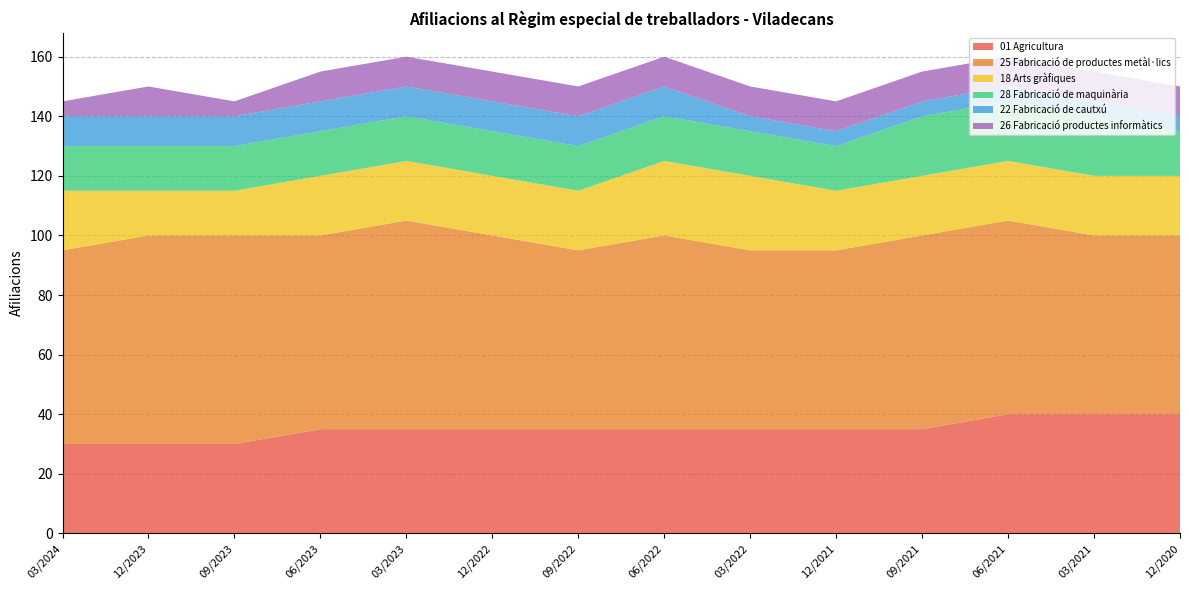

Reading right to left, transcribe all the data shown in this chart.

01 Agricultura: 12/2020=40	03/2021=40	06/2021=40	09/2021=35	12/2021=35	03/2022=35	06/2022=35	09/2022=35	12/2022=35	03/2023=35	06/2023=35	09/2023=30	12/2023=30	03/2024=30
25 Fabricació de productes metàl·lics: 12/2020=60	03/2021=60	06/2021=65	09/2021=65	12/2021=60	03/2022=60	06/2022=65	09/2022=60	12/2022=65	03/2023=70	06/2023=65	09/2023=70	12/2023=70	03/2024=65
18 Arts gràfiques: 12/2020=20	03/2021=20	06/2021=20	09/2021=20	12/2021=20	03/2022=25	06/2022=25	09/2022=20	12/2022=20	03/2023=20	06/2023=20	09/2023=15	12/2023=15	03/2024=20
28 Fabricació de maquinària: 12/2020=15	03/2021=20	06/2021=20	09/2021=20	12/2021=15	03/2022=15	06/2022=15	09/2022=15	12/2022=15	03/2023=15	06/2023=15	09/2023=15	12/2023=15	03/2024=15
22 Fabricació de cautxú: 12/2020=5	03/2021=5	06/2021=5	09/2021=5	12/2021=5	03/2022=5	06/2022=10	09/2022=10	12/2022=10	03/2023=10	06/2023=10	09/2023=10	12/2023=10	03/2024=10
26 Fabricació productes informàtics: 12/2020=10	03/2021=10	06/2021=10	09/2021=10	12/2021=10	03/2022=10	06/2022=10	09/2022=10	12/2022=10	03/2023=10	06/2023=10	09/2023=5	12/2023=10	03/2024=5